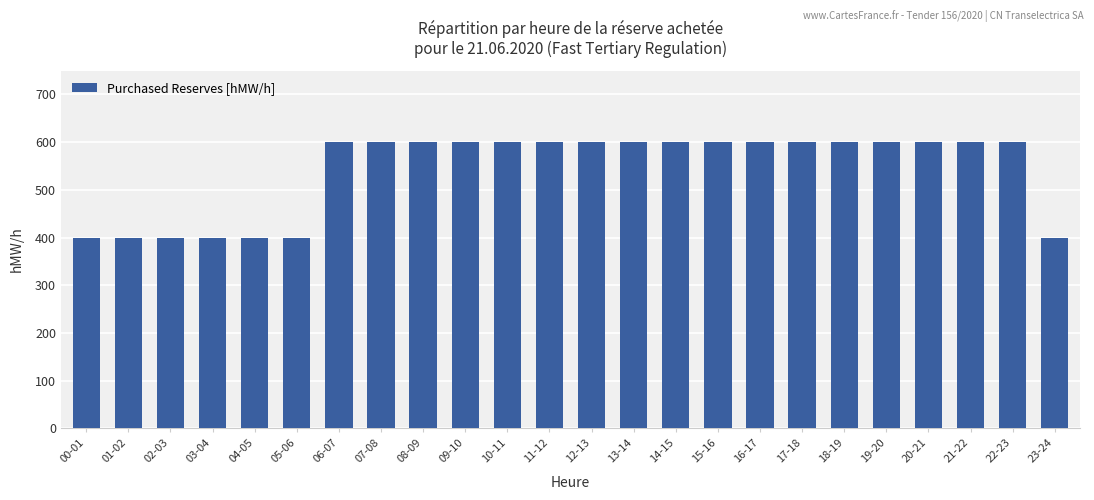

What is the ratio of the value at 08-09 to the value at 00-01?

1.5